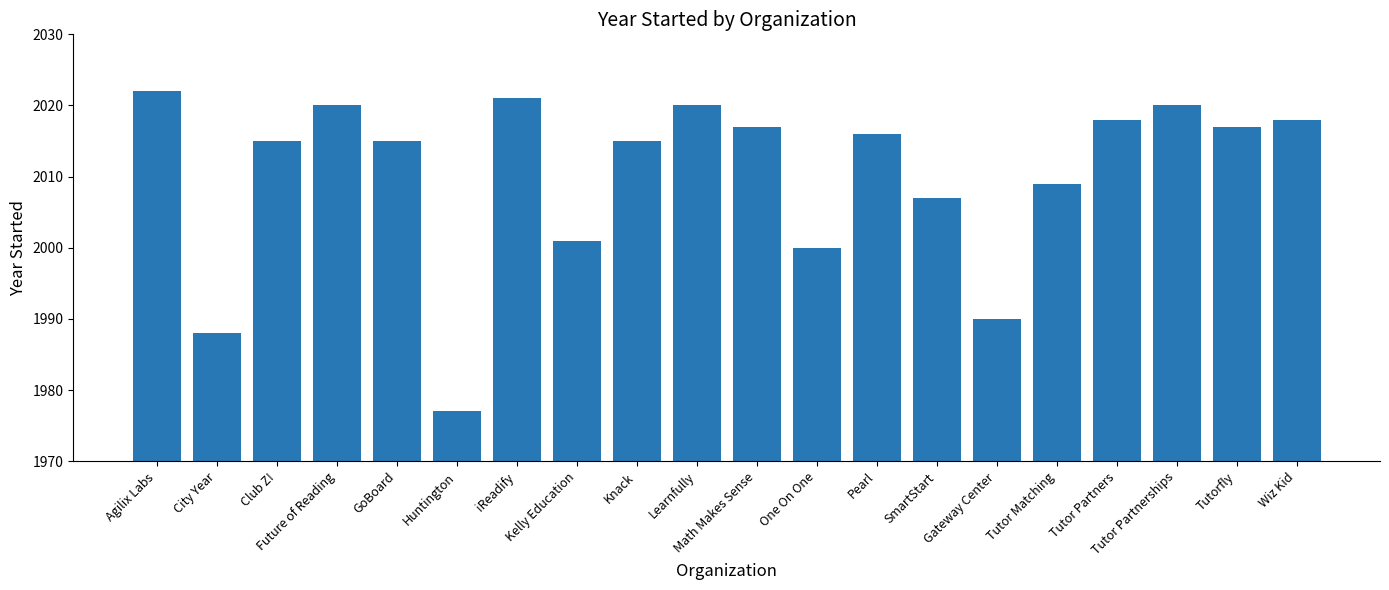

What is the value of the 14th bar from the left?

2007